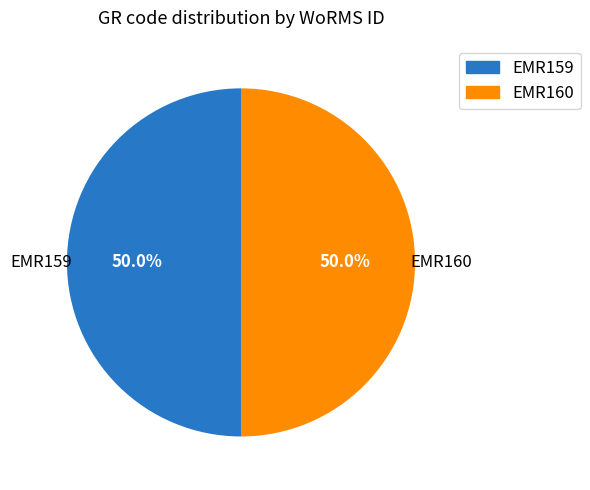

Approximately how many times larger is the value at EMR159 compared to EMR160?

1.0